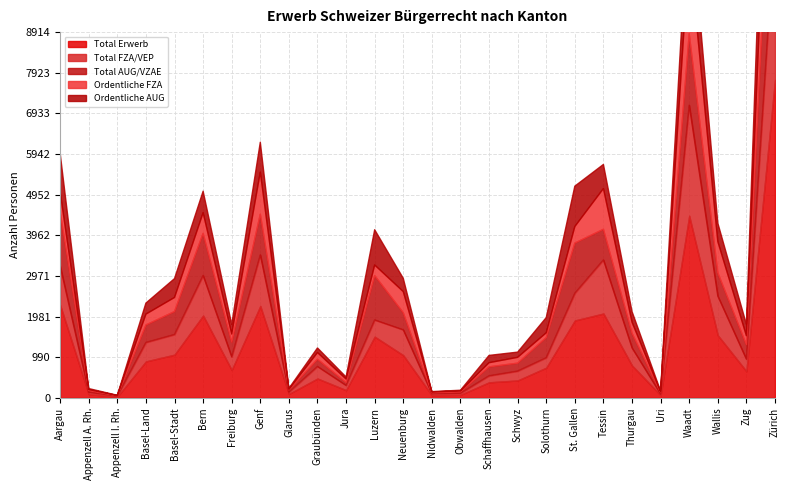

The Total AUG/VZAE series shows 875 at Wallis. True or false?

False